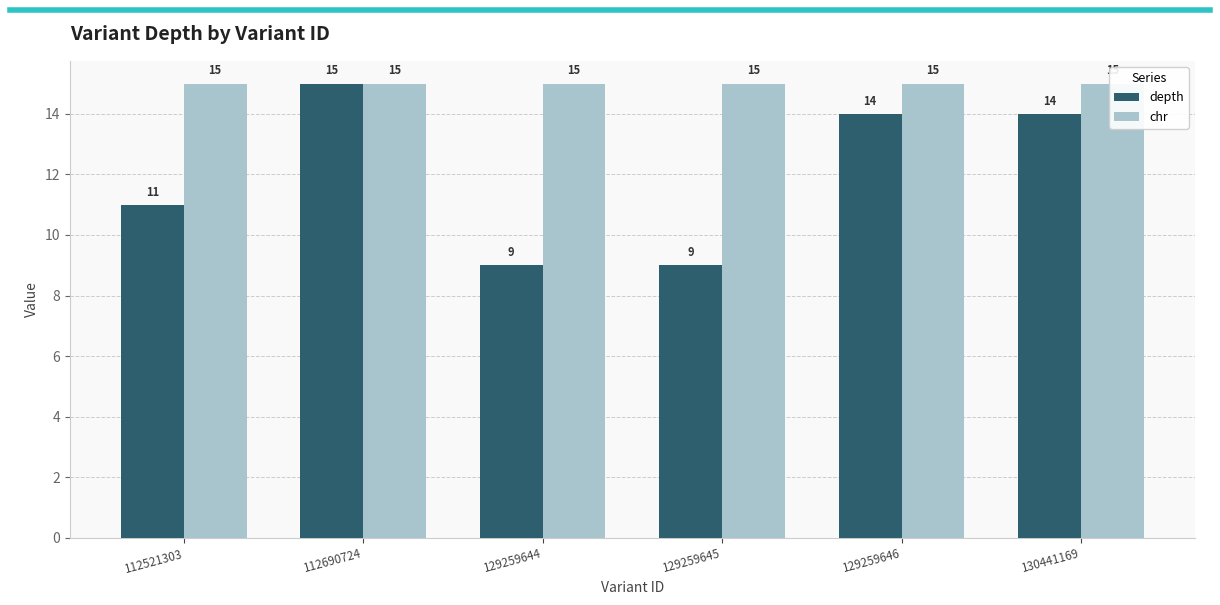

What are all the series names shown in the legend?

depth, chr